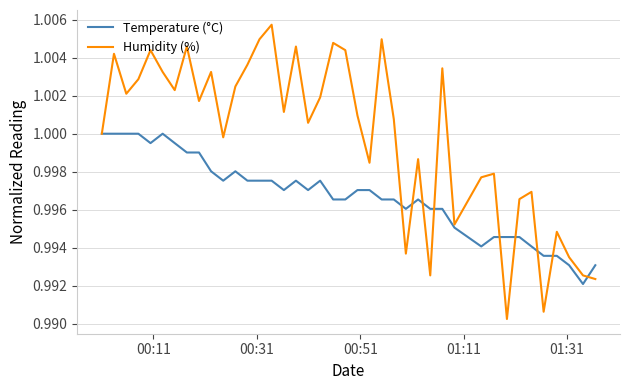

Which series has the largest total across all categories?

Humidity (%)